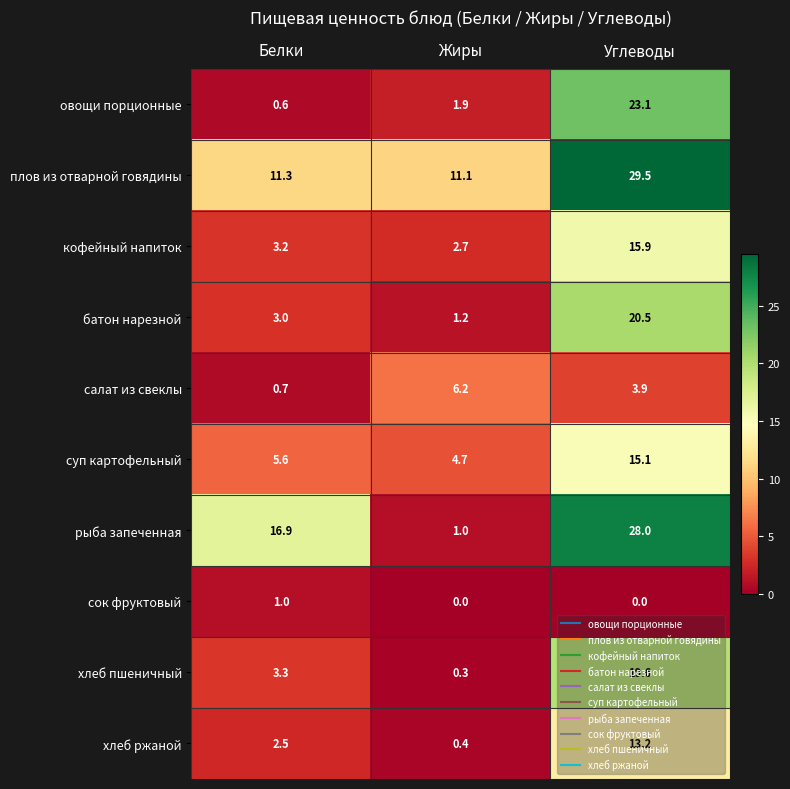

Is it true that сок фруктовый equals 0.0 at Жиры?

True